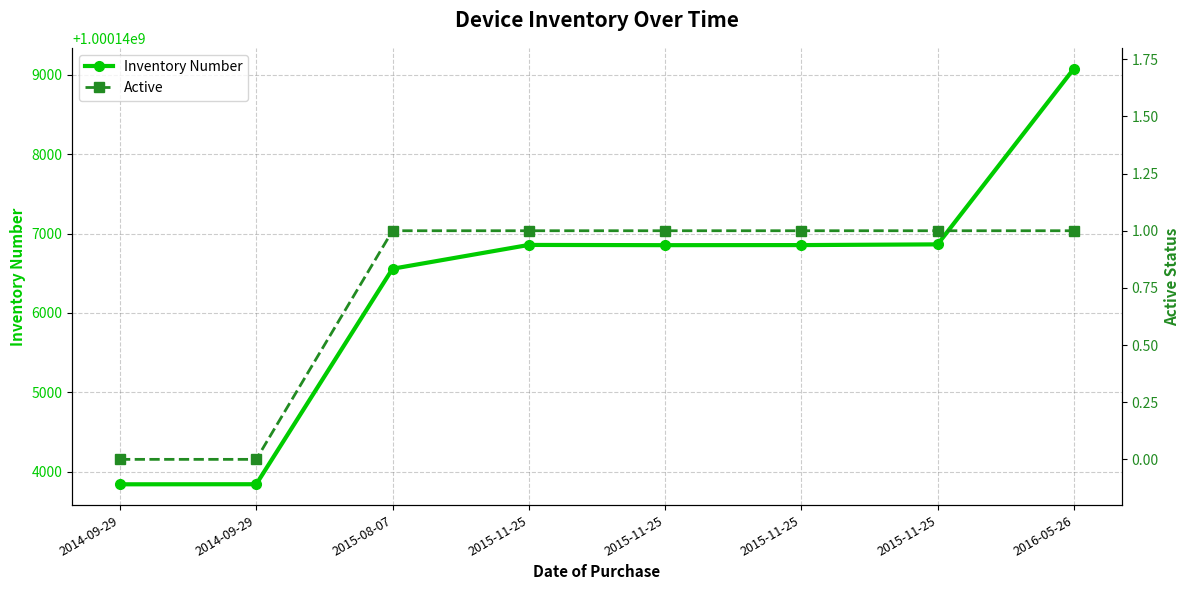

At which label is Inventory Number closest to 1000146460?

2015-08-07